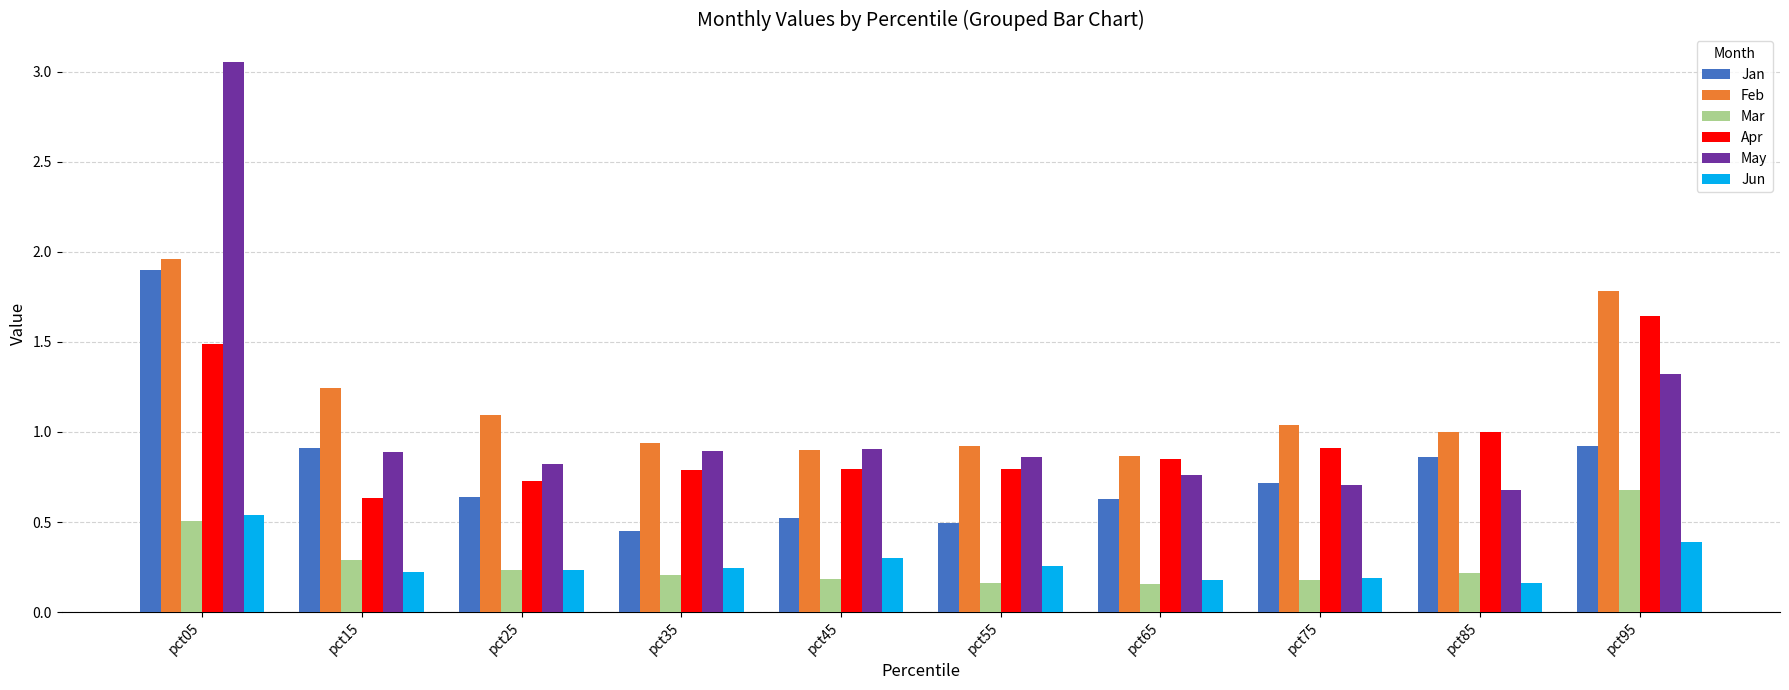

Which label corresponds to the largest value in the chart?

pct05